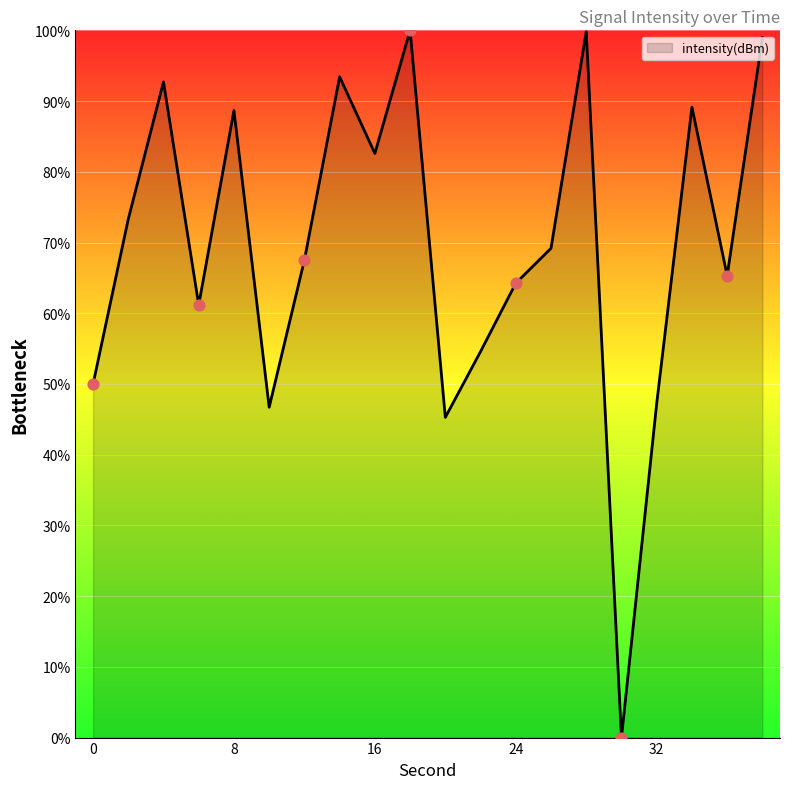

What is the greatest value displayed?

100.0